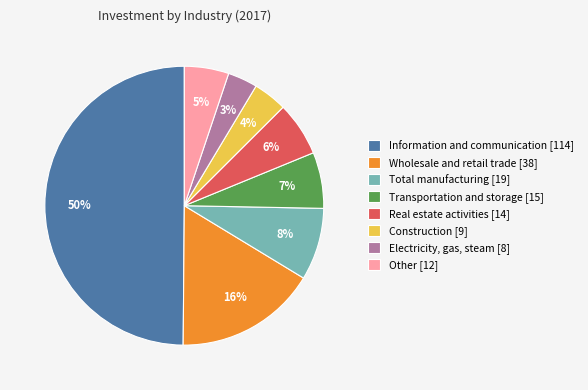

How many slices are in this pie chart?

8